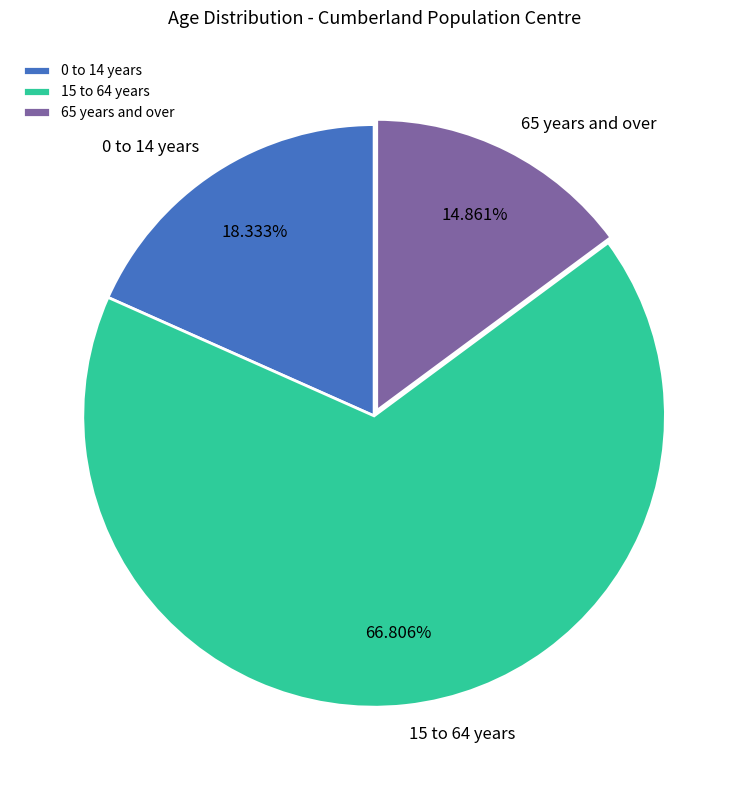

What portion of the pie excludes 65 years and over?

85.1%